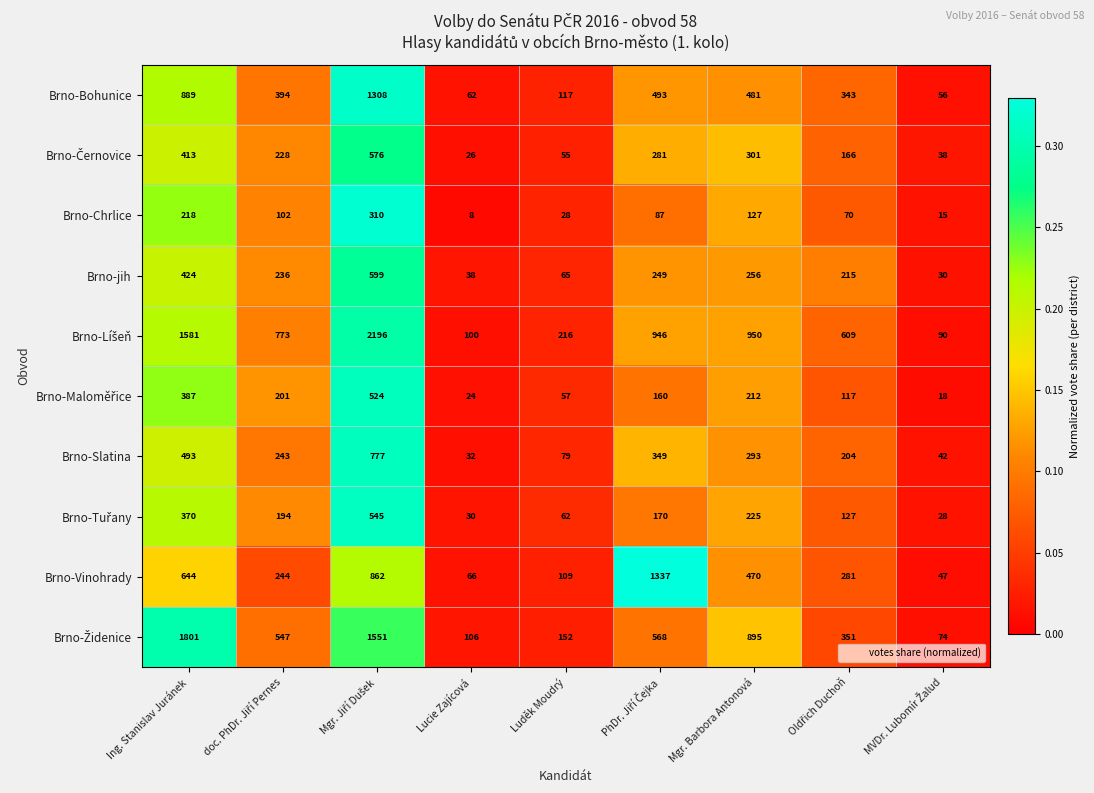

What is the average value of the Brno-jih series?

235